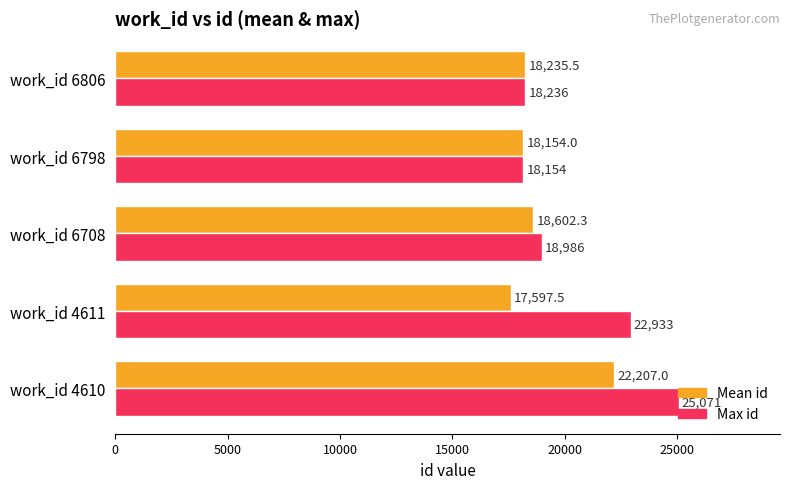

What is the average value of the Max id series?

20676.0